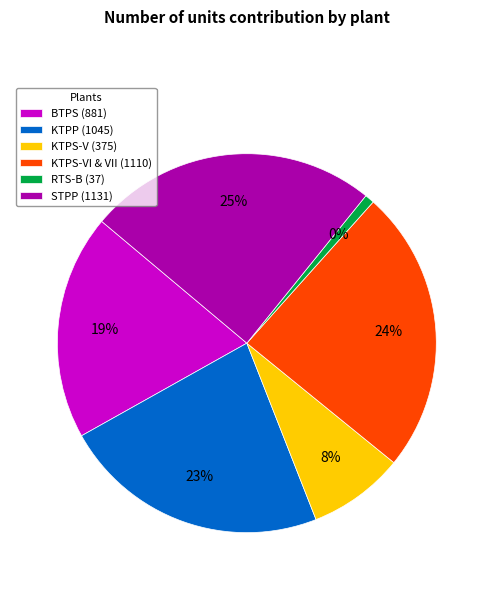

Is the sum of STPP and RTS-B greater than half?

No